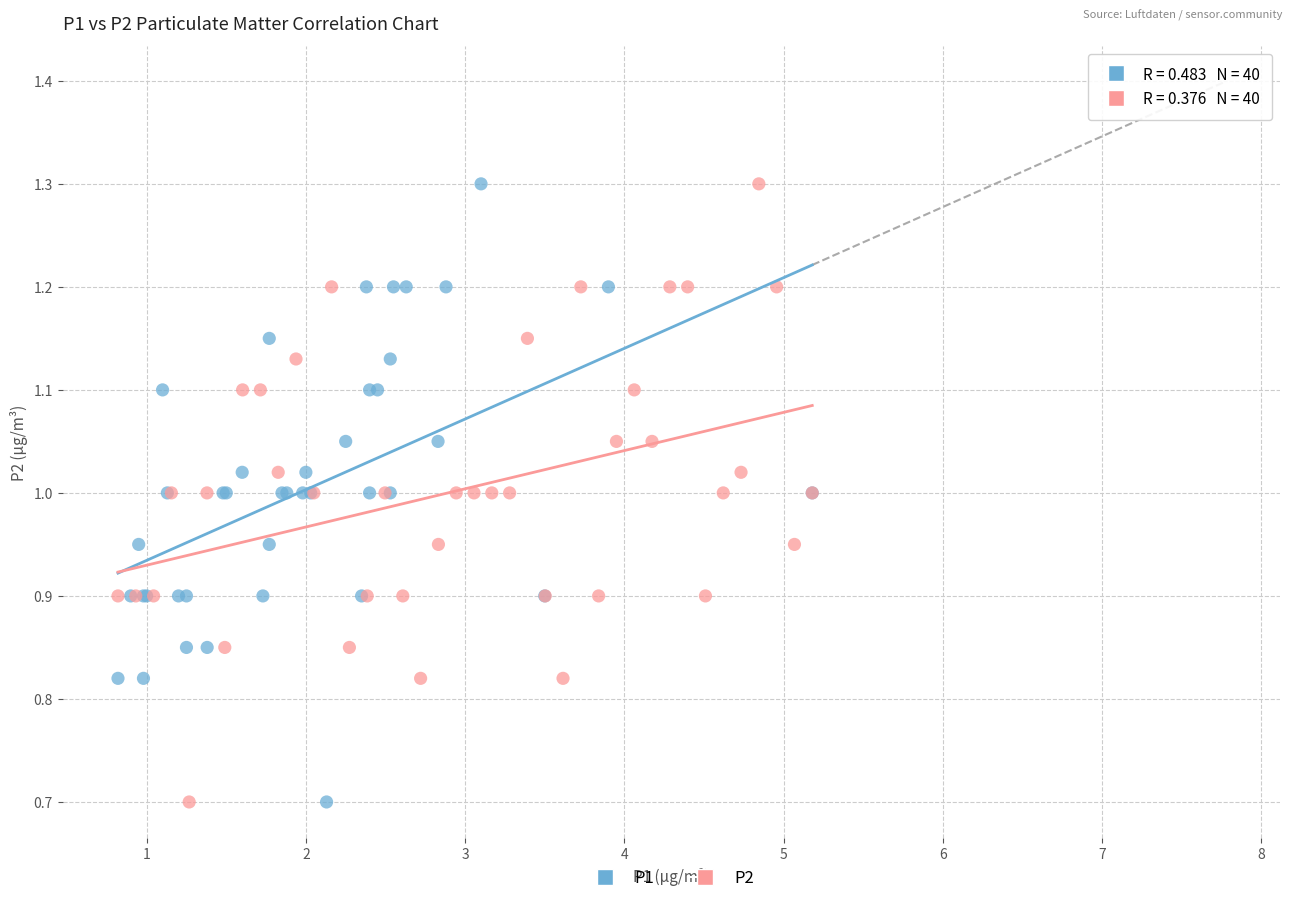

What are all the series names shown in the legend?

P1, P2